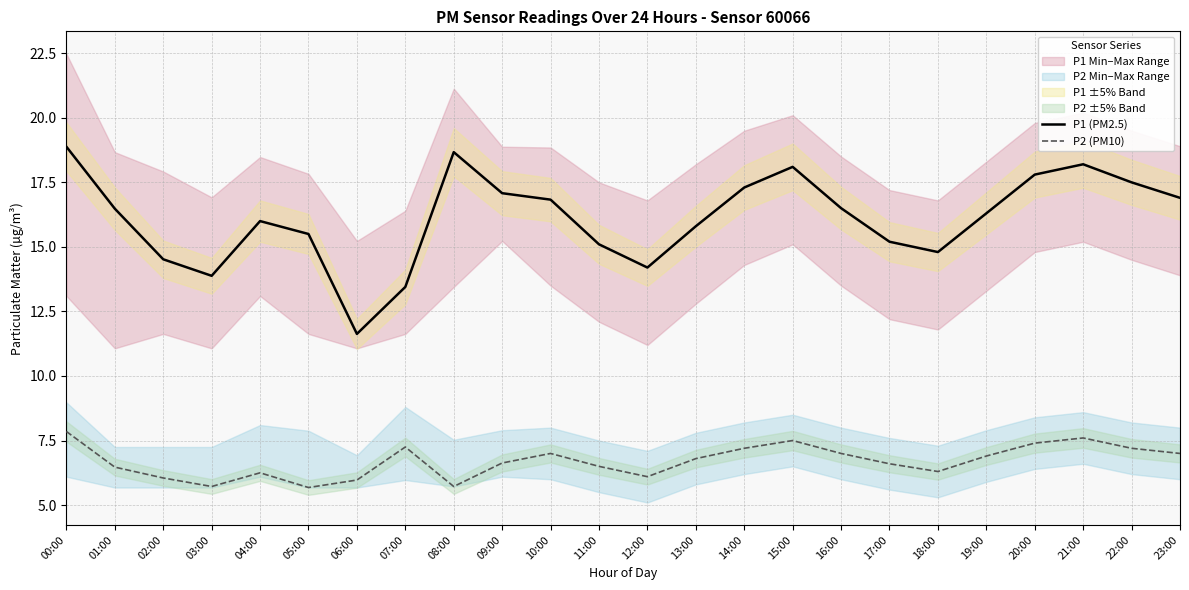

What is the total value across all series at 11:00?

21.6